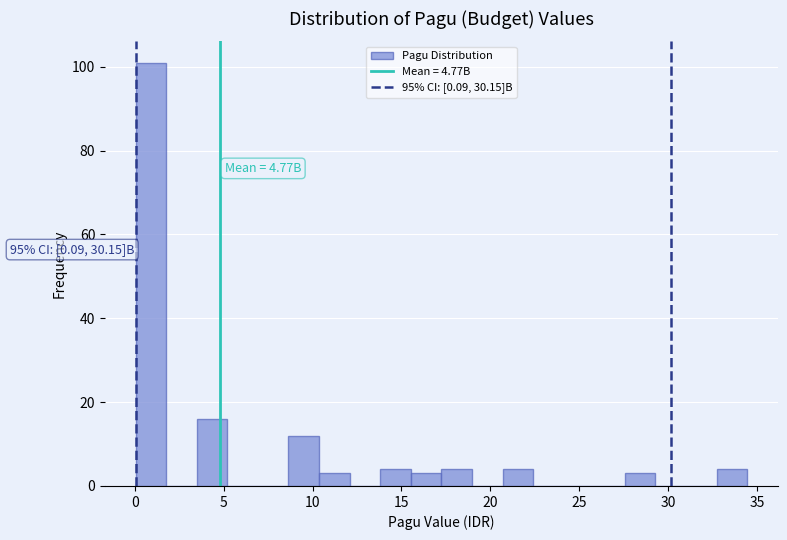

Read against the x-axis, roughly where is the centre of the tallest bar?

1.0